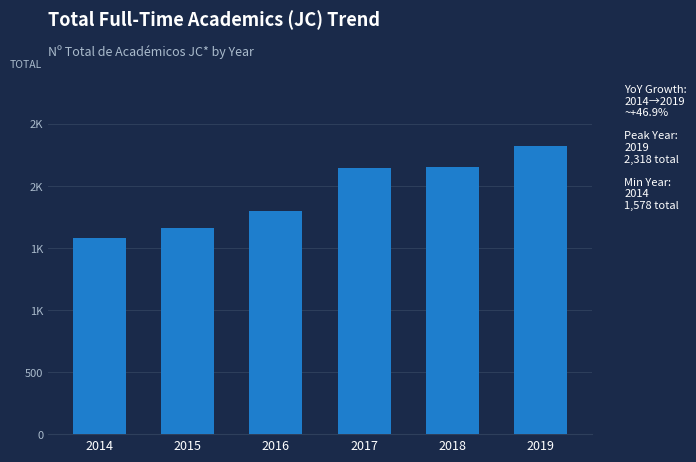

Does the chart contain any negative values?

No